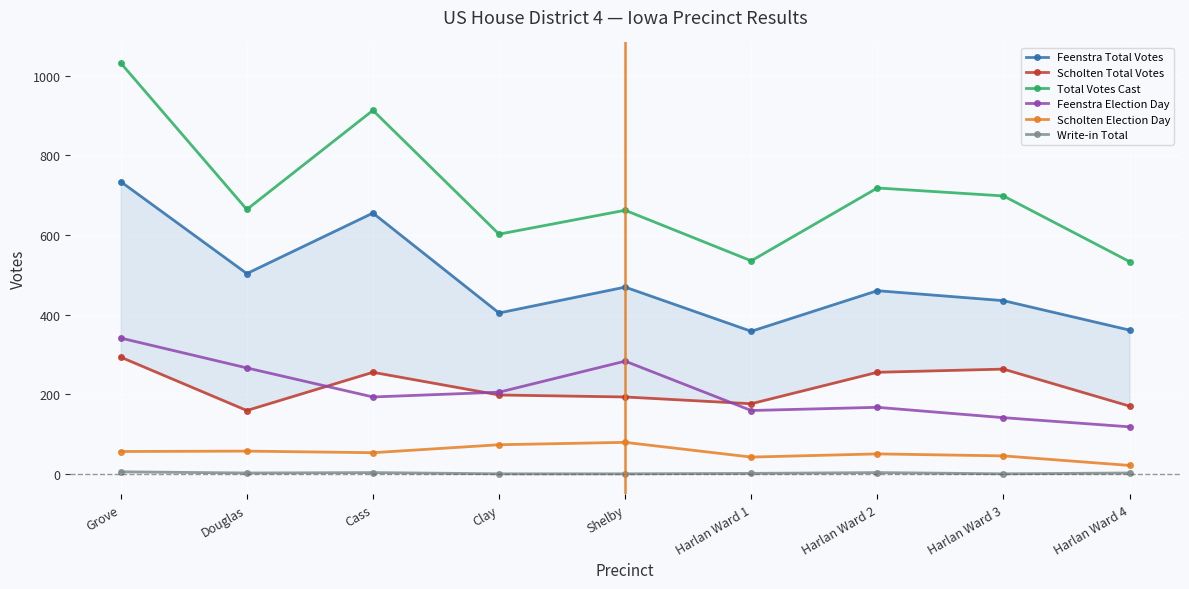

True or false: Feenstra Total Votes has a value of 229 at Grove.

False